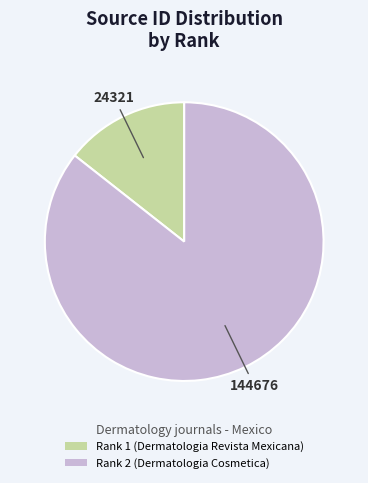

Which category has the biggest portion of the pie?

Rank 2 (Dermatologia Cosmetica)